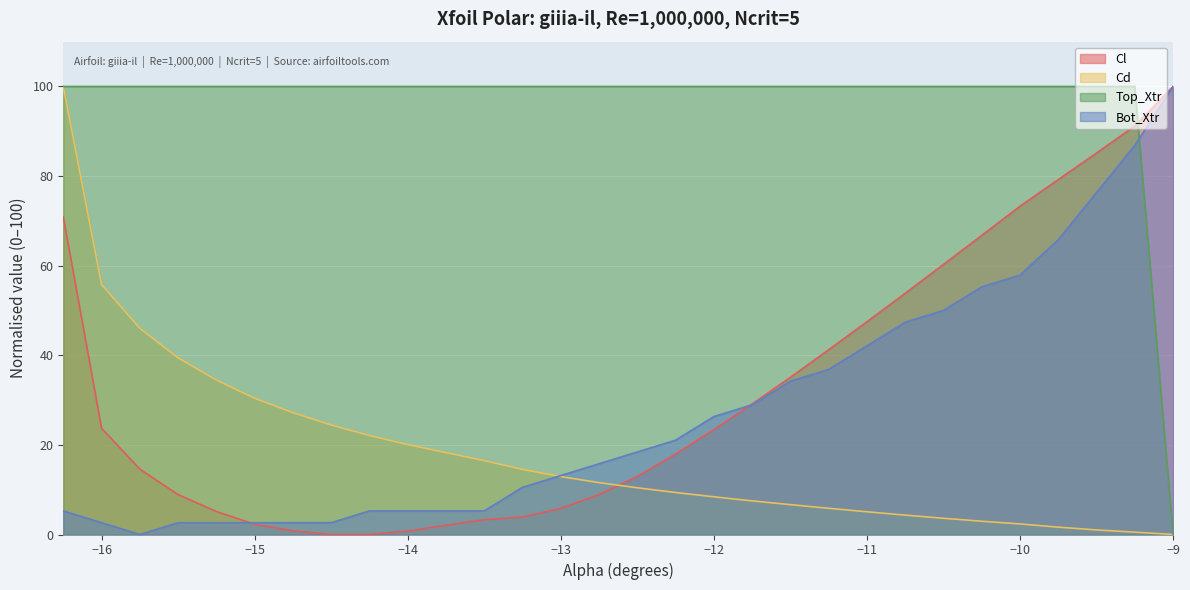

What is the average value of the Cl series?

32.3